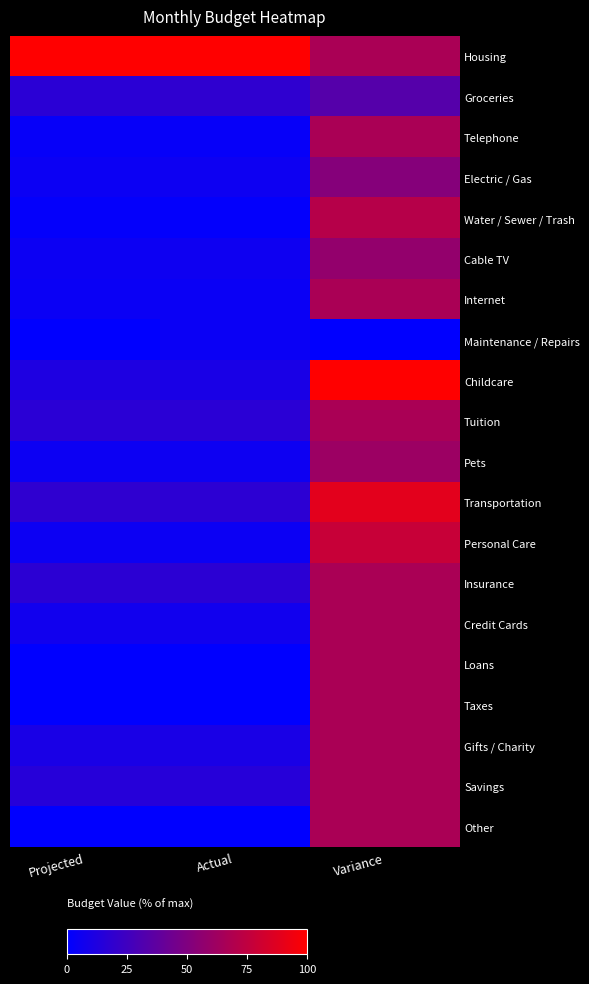

Reading left to right, extract all data points from this chart.

Housing: Projected=1.0	Actual=1.0	Variance=0.7
Groceries: Projected=0.2	Actual=0.2	Variance=0.3
Telephone: Projected=0.0	Actual=0.0	Variance=0.7
Electric / Gas: Projected=0.0	Actual=0.1	Variance=0.5
Water / Sewer / Trash: Projected=0.0	Actual=0.0	Variance=0.7
Cable TV: Projected=0.1	Actual=0.1	Variance=0.6
Internet: Projected=0.0	Actual=0.0	Variance=0.7
Maintenance / Repairs: Projected=0.0	Actual=0.0	Variance=0.0
Childcare: Projected=0.1	Actual=0.1	Variance=1.0
Tuition: Projected=0.2	Actual=0.2	Variance=0.7
Pets: Projected=0.1	Actual=0.1	Variance=0.6
Transportation: Projected=0.2	Actual=0.2	Variance=0.9
Personal Care: Projected=0.1	Actual=0.0	Variance=0.8
Insurance: Projected=0.2	Actual=0.2	Variance=0.7
Credit Cards: Projected=0.1	Actual=0.1	Variance=0.7
Loans: Projected=0.0	Actual=0.0	Variance=0.7
Taxes: Projected=0.0	Actual=0.0	Variance=0.7
Gifts / Charity: Projected=0.1	Actual=0.1	Variance=0.7
Savings: Projected=0.1	Actual=0.1	Variance=0.7
Other: Projected=0.0	Actual=0.0	Variance=0.7